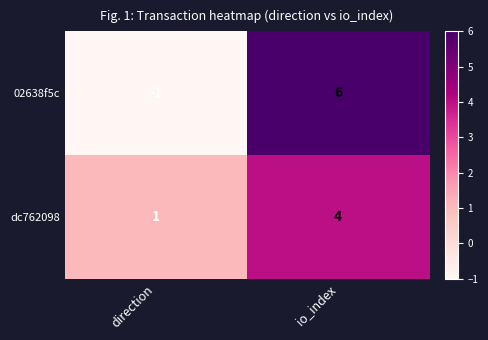

The value of dc762098 at io_index is 2. True or false?

False